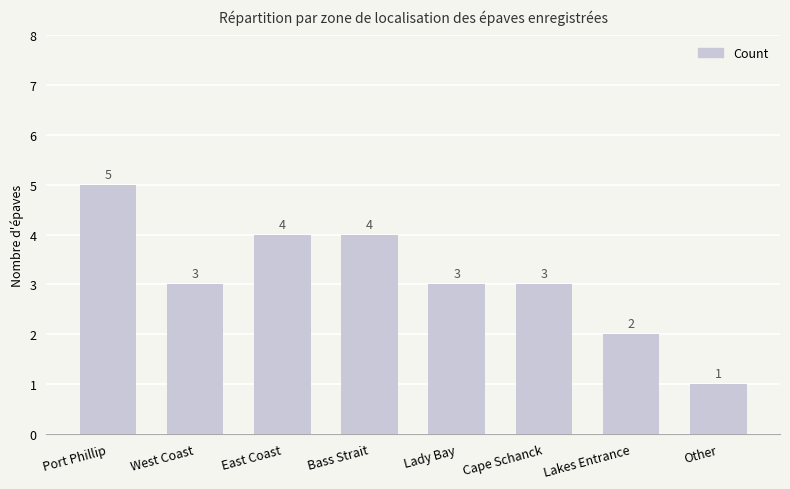

Reading left to right, what are all the values shown in this chart?

5	3	4	4	3	3	2	1